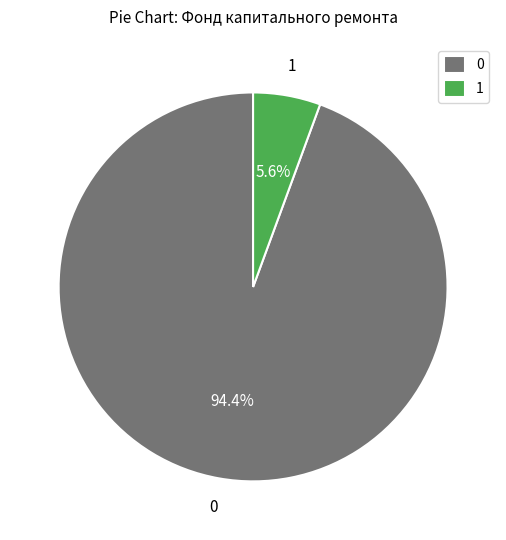

What is the smallest slice in the pie chart?

1